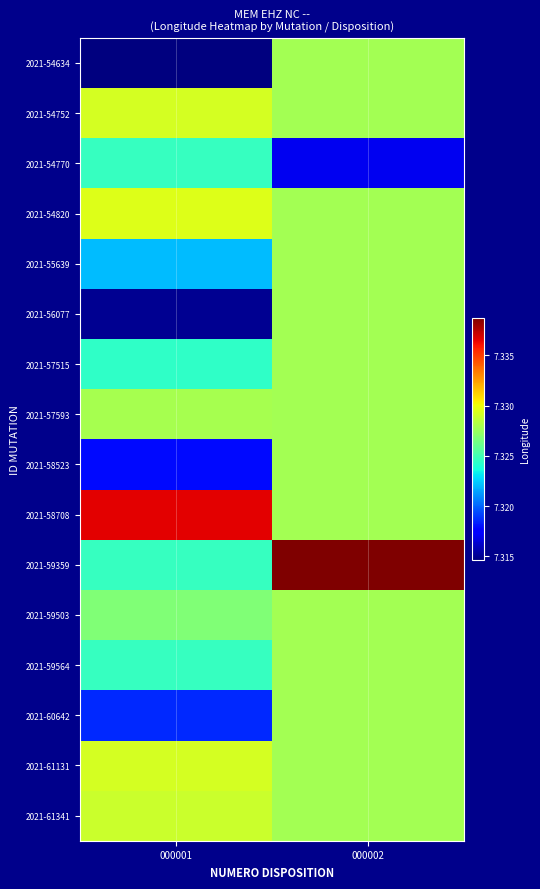

At which category is the sum across all series the highest?

000002